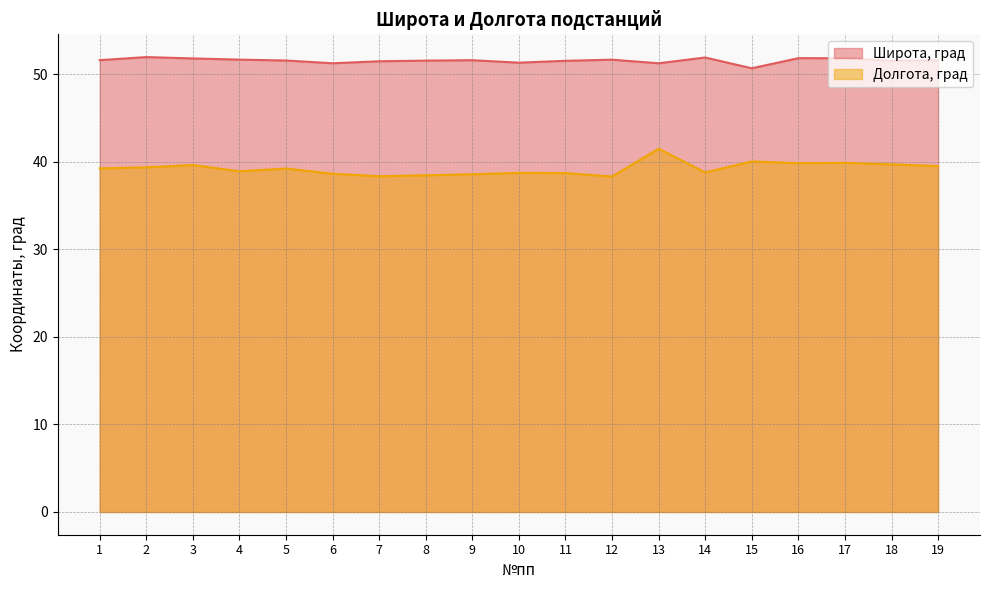

Reading right to left, transcribe all the data shown in this chart.

Широта, град: 19=51.6	18=51.6	17=51.8	16=51.9	15=50.7	14=51.9	13=51.3	12=51.7	11=51.5	10=51.3	9=51.6	8=51.6	7=51.5	6=51.3	5=51.6	4=51.7	3=51.8	2=52.0	1=51.6
Долгота, град: 19=39.5	18=39.7	17=39.9	16=39.9	15=40.1	14=38.8	13=41.5	12=38.3	11=38.7	10=38.7	9=38.6	8=38.5	7=38.4	6=38.6	5=39.2	4=38.9	3=39.6	2=39.4	1=39.3